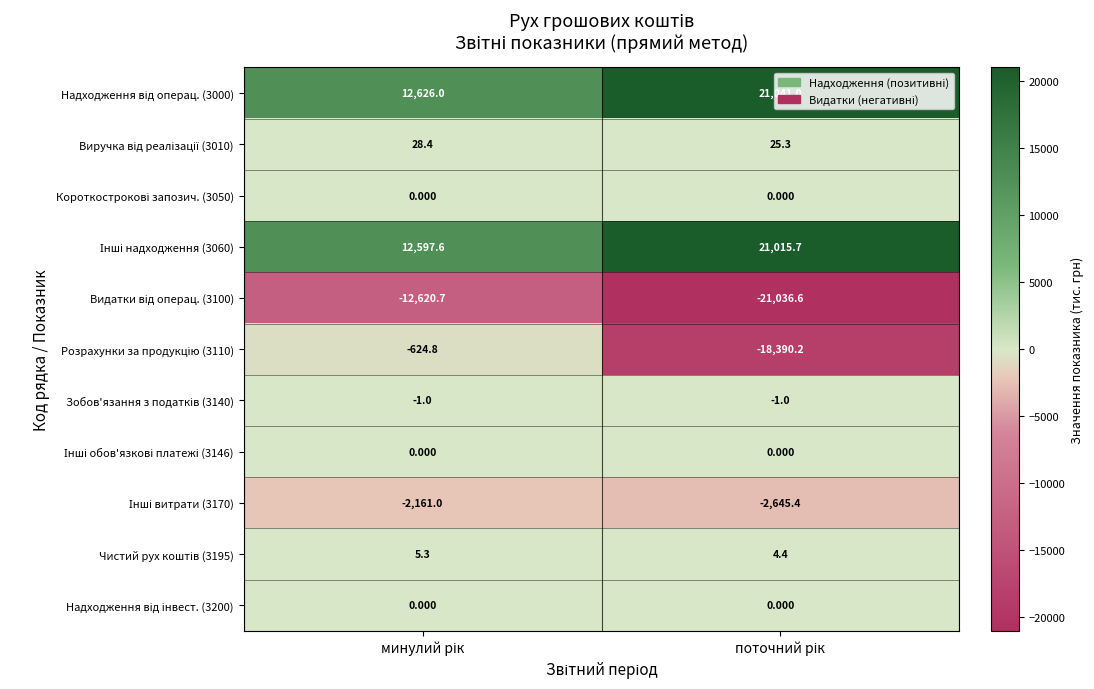

What is the difference between the highest and lowest values at минулий рік?

25246.7